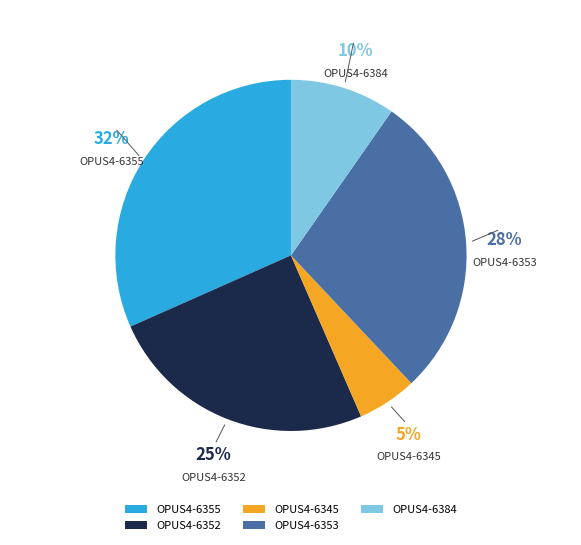

To the nearest percent, what percentage of the pie is OPUS4-6355?

32%